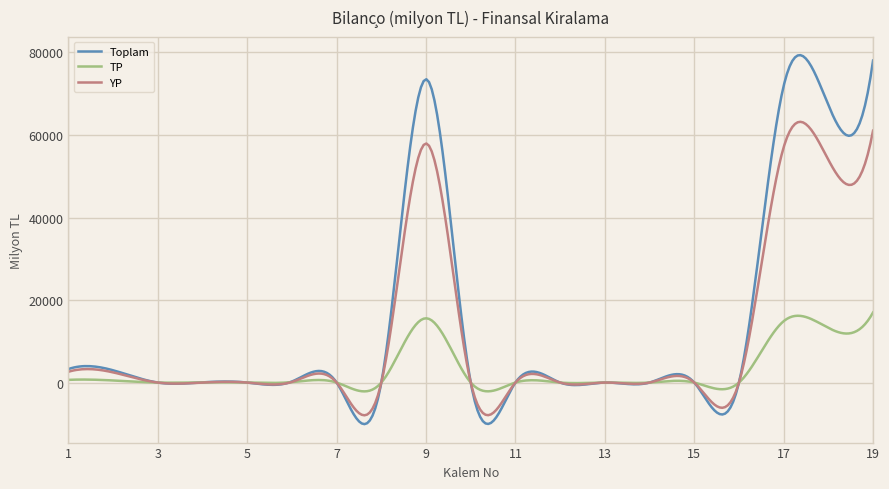

What are all the series names shown in the legend?

Toplam, TP, YP